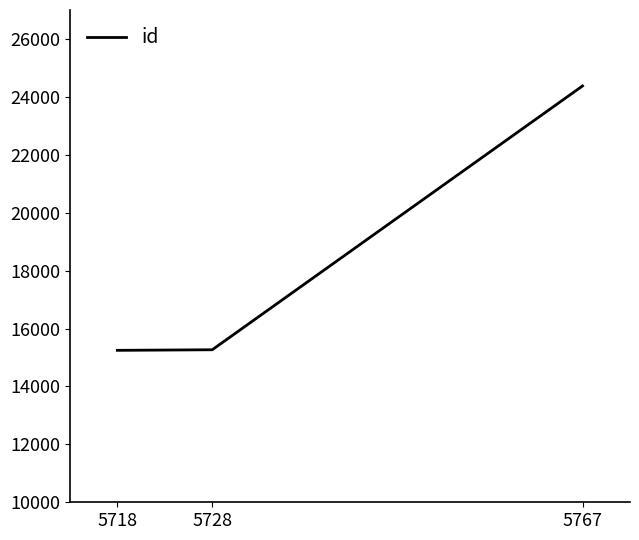

What is the difference between the values at 5728 and 5767?

9110